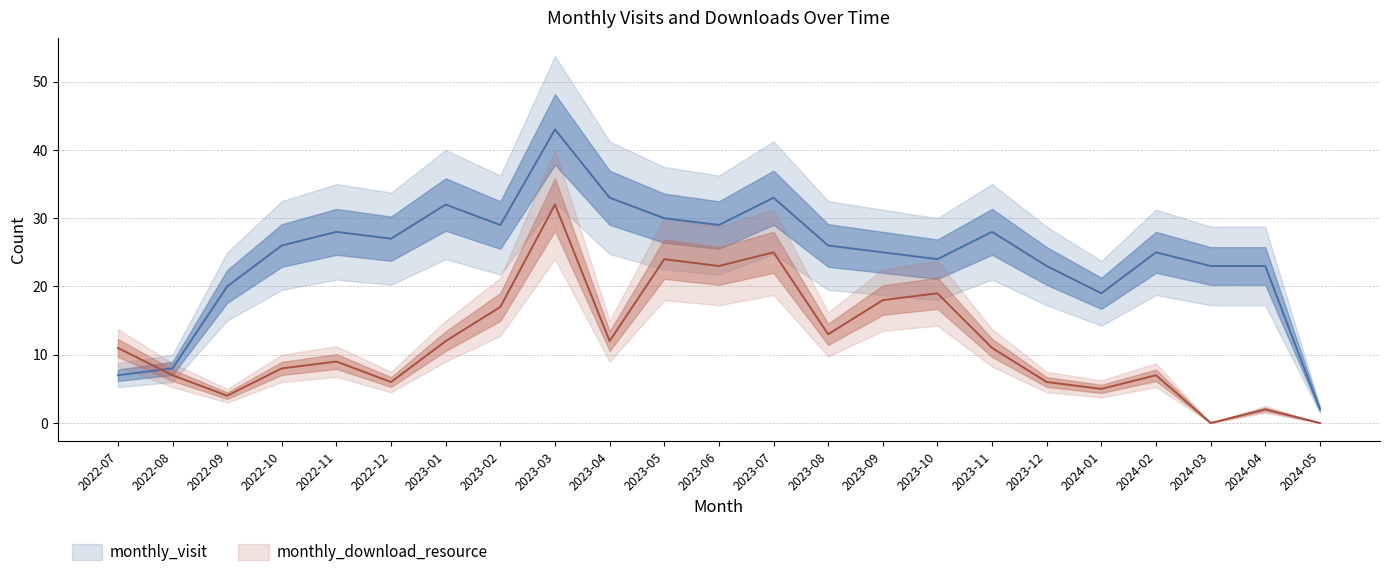

Is this an area chart (filled region under the line)?

No